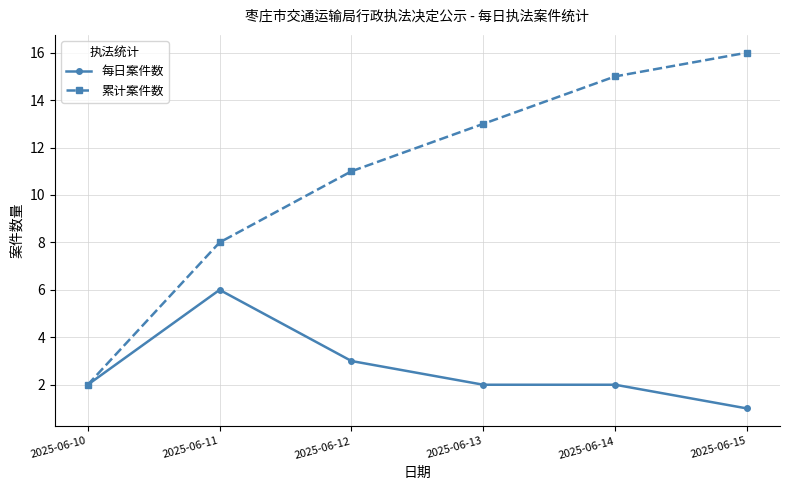

True or false: 累计案件数 has a value of 20 at 2025-06-12.

False